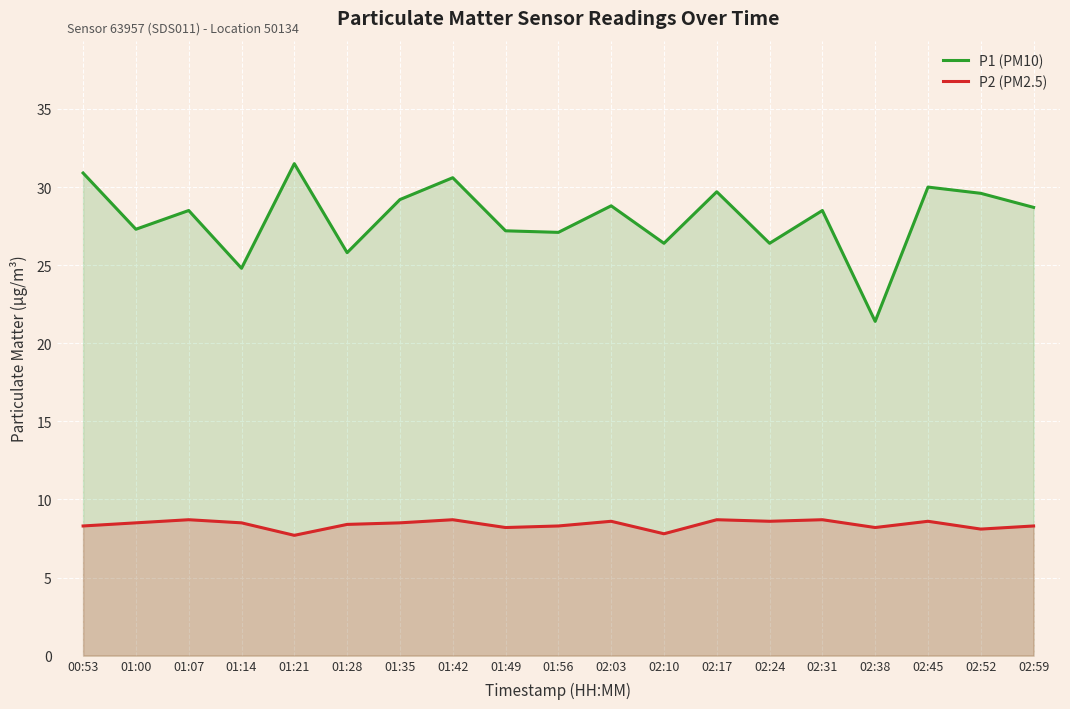

Reading left to right, what are all the values shown in this chart?

P1 (PM10): 00:53=30.9	01:00=27.3	01:07=28.5	01:14=24.8	01:21=31.5	01:28=25.8	01:35=29.2	01:42=30.6	01:49=27.2	01:56=27.1	02:03=28.8	02:10=26.4	02:17=29.7	02:24=26.4	02:31=28.5	02:38=21.4	02:45=30.0	02:52=29.6	02:59=28.7
P2 (PM2.5): 00:53=8.3	01:00=8.5	01:07=8.7	01:14=8.5	01:21=7.7	01:28=8.4	01:35=8.5	01:42=8.7	01:49=8.2	01:56=8.3	02:03=8.6	02:10=7.8	02:17=8.7	02:24=8.6	02:31=8.7	02:38=8.2	02:45=8.6	02:52=8.1	02:59=8.3